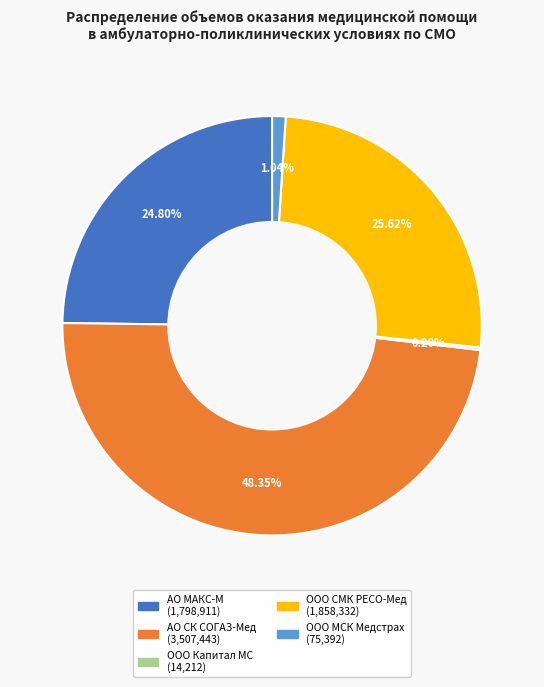

Is there any slice that represents more than half of the pie?

No